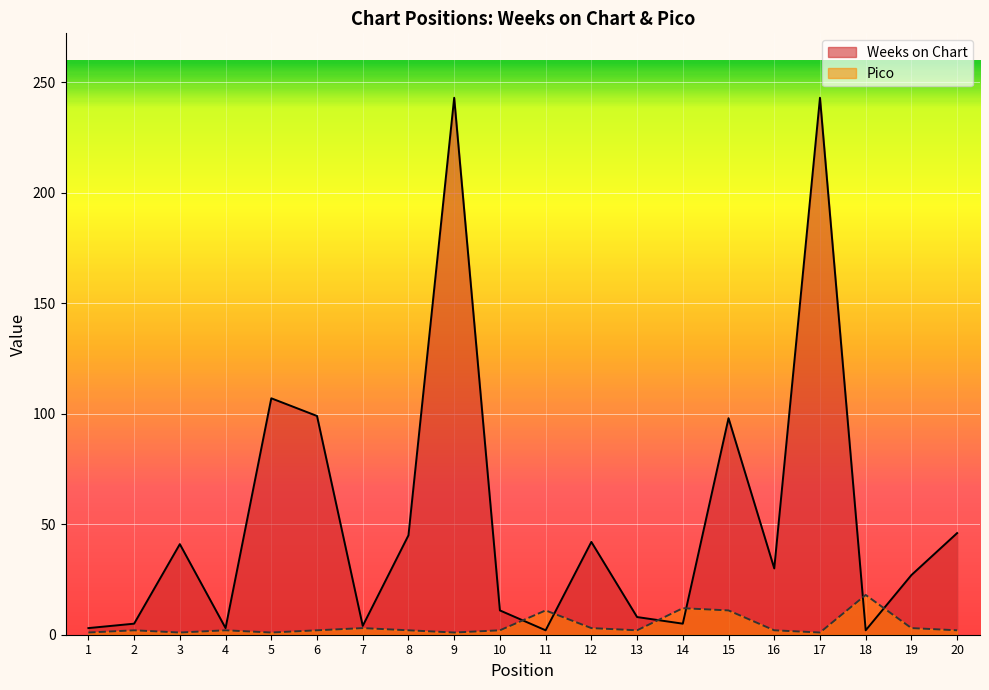

How many series are shown in this chart?

2